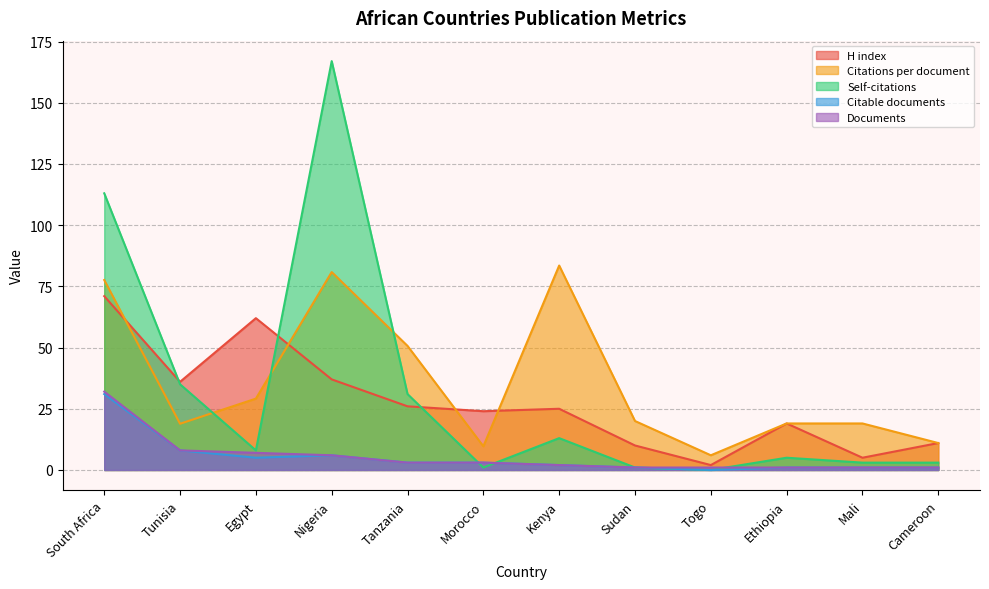

At which label does Self-citations reach its peak?

Nigeria